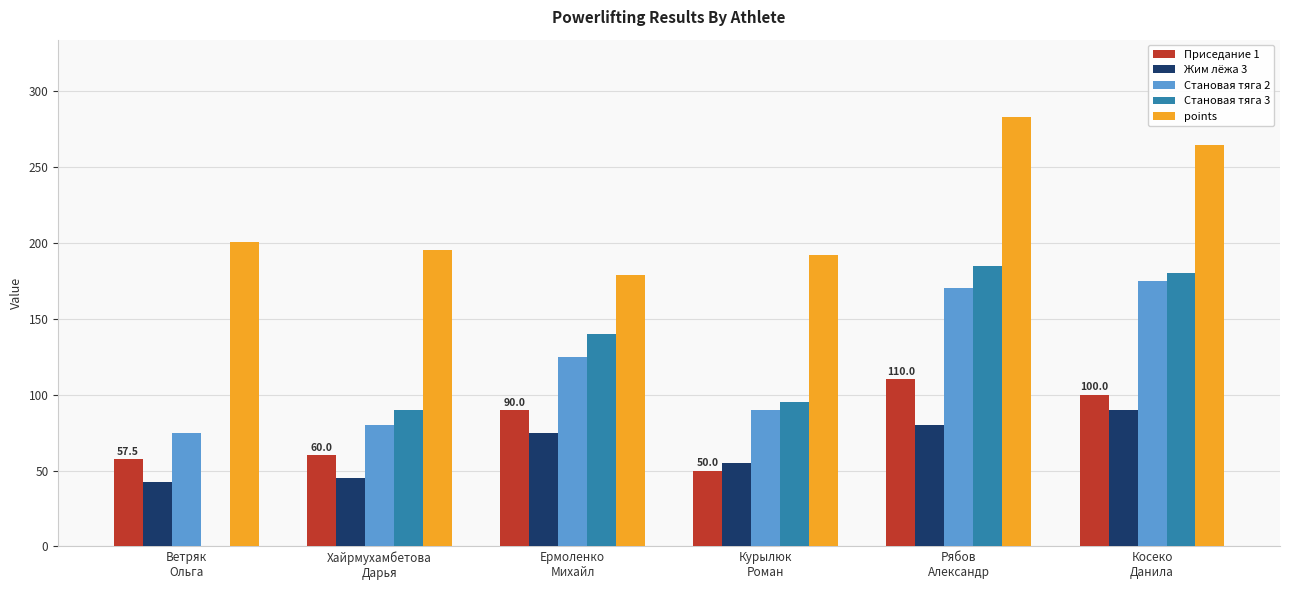

Which series has the widest spread of values?

Становая тяга 3